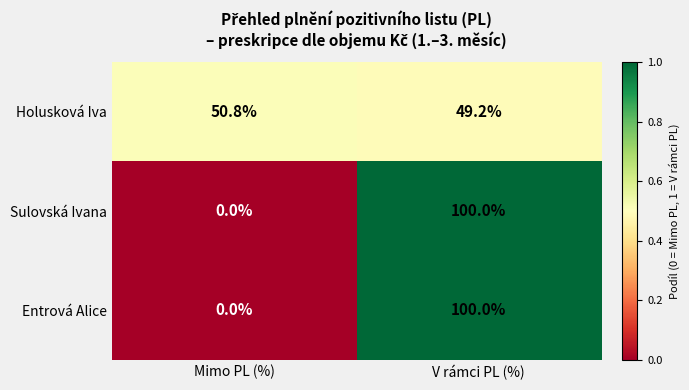

What is the total value across all series at Mimo PL (%)?

50.8